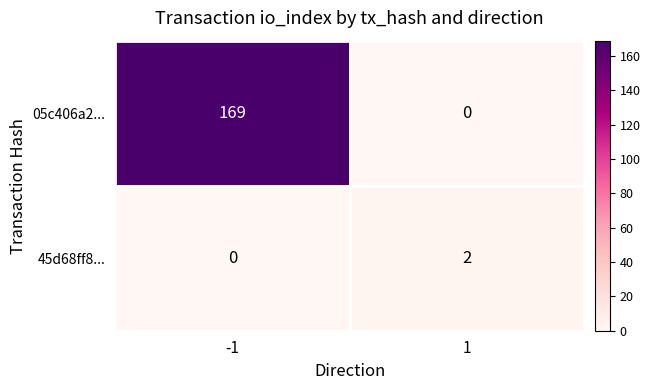

Rank the series by their average value, from lowest to highest.

45d68ff8..., 05c406a2...